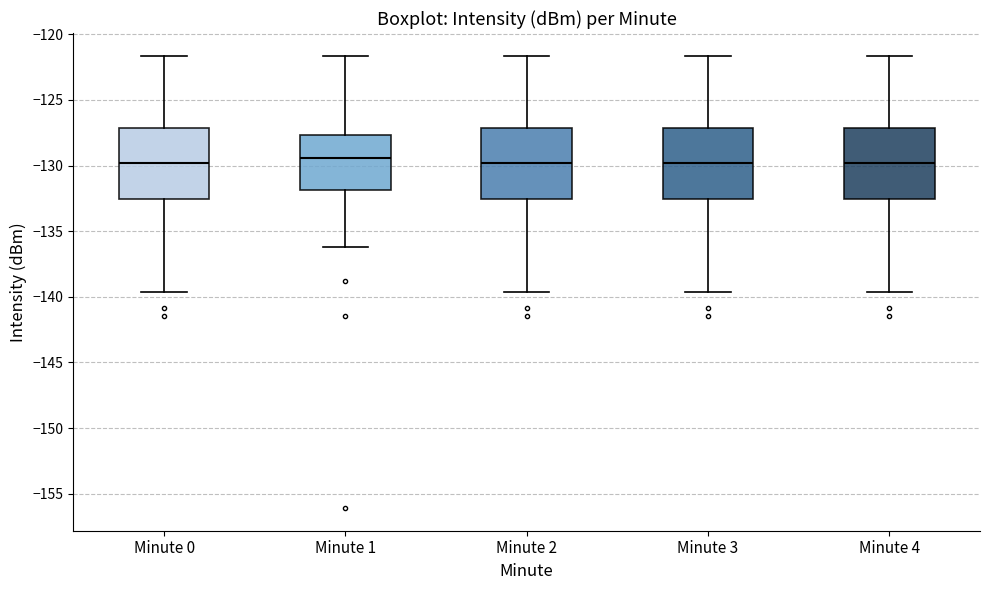

Where does the lower whisker of the box for Minute 0 end on the y-axis? The values are not printed on the chart, so give them approximately, as read against the axis.

-139.5